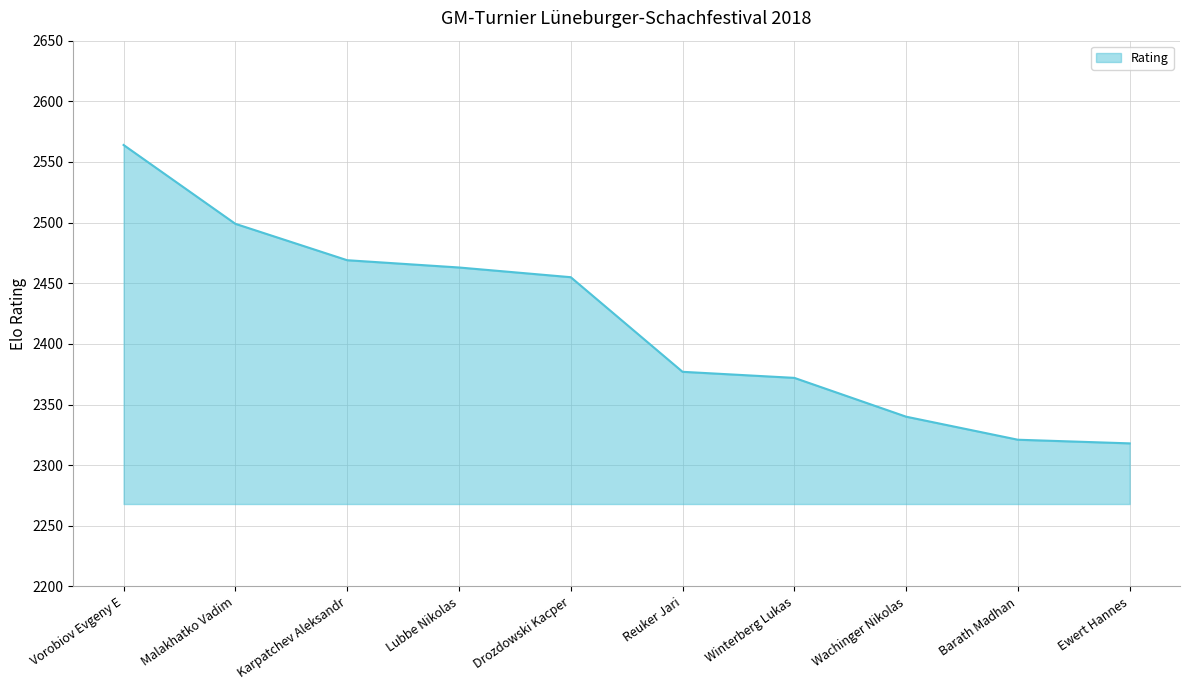

What position from the right is Malakhatko Vadim?

9